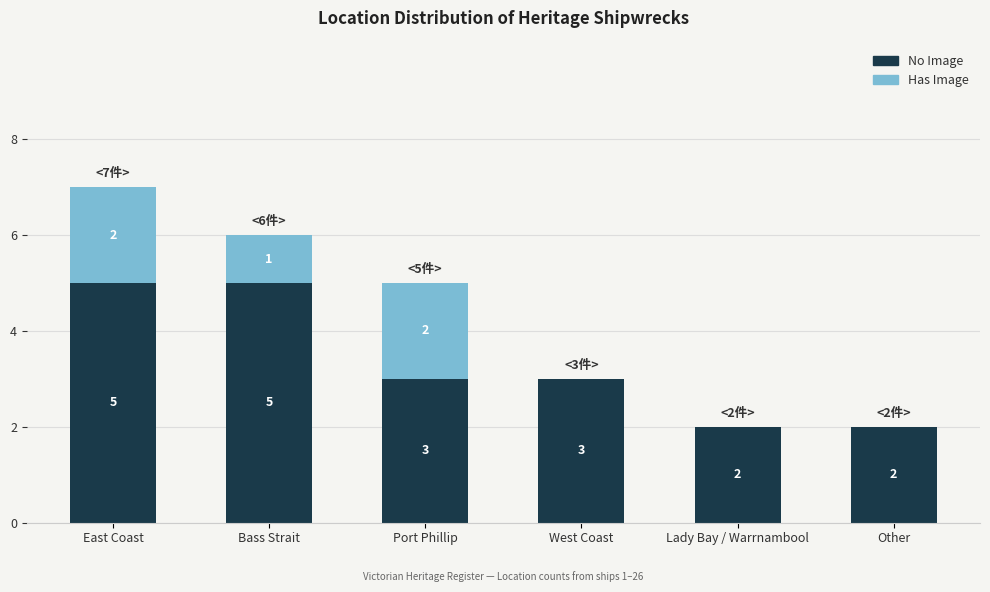

What is the sum of all No Image values?

20